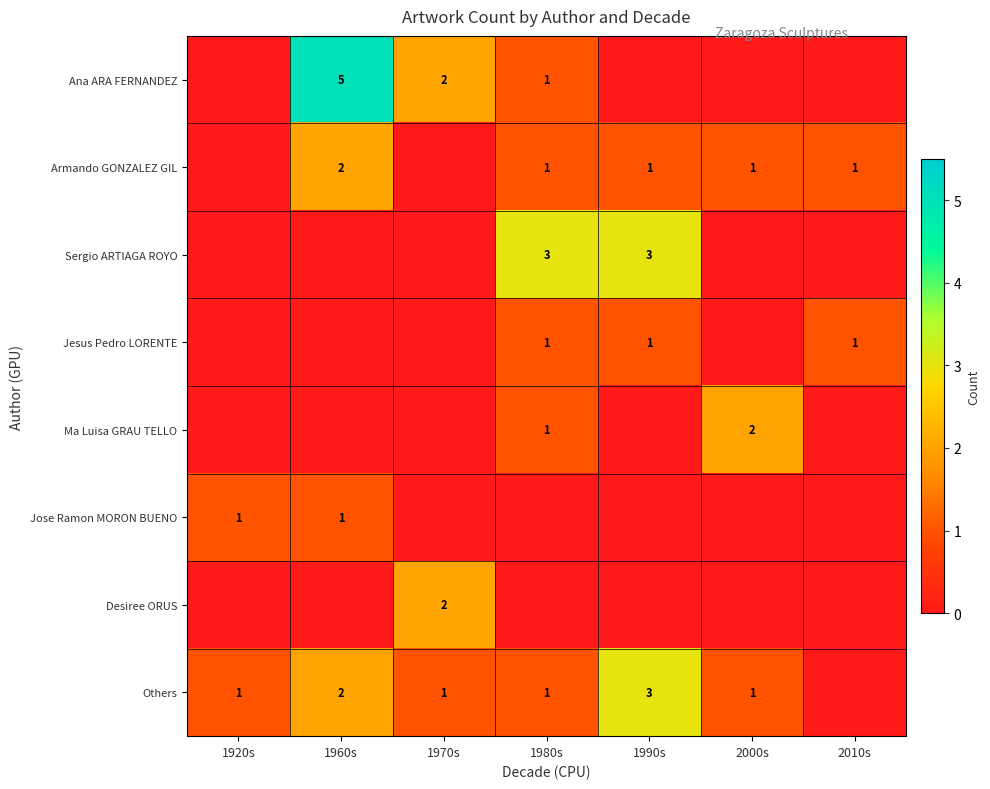

At how many categories does at least one series exceed 4?

1